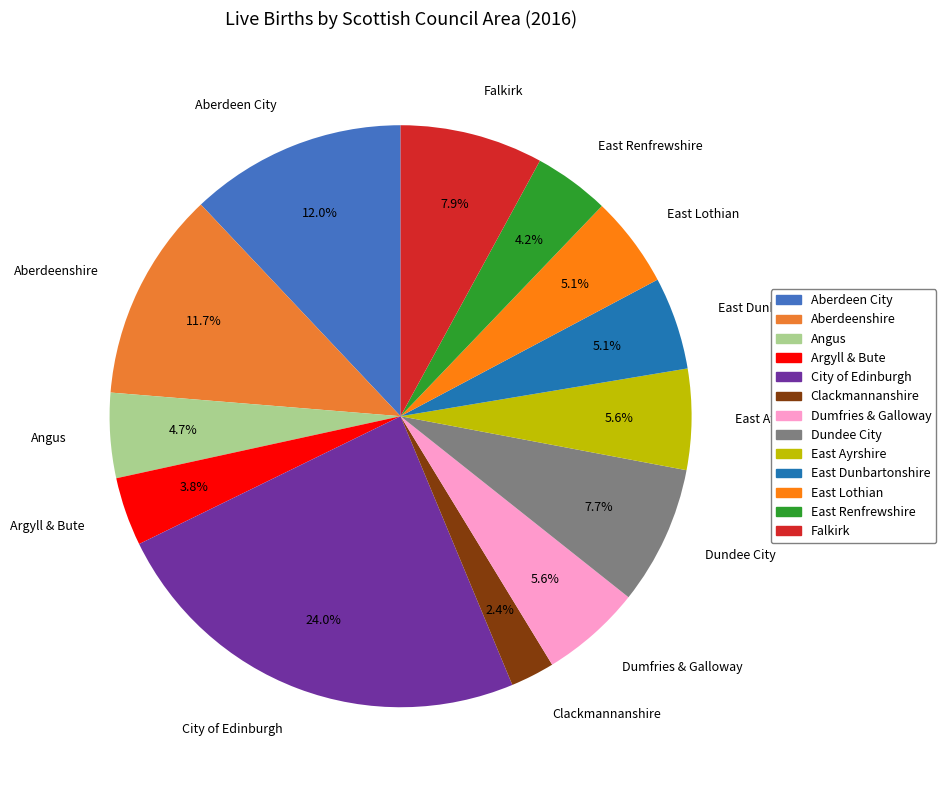

Which slice is the smallest?

Clackmannanshire